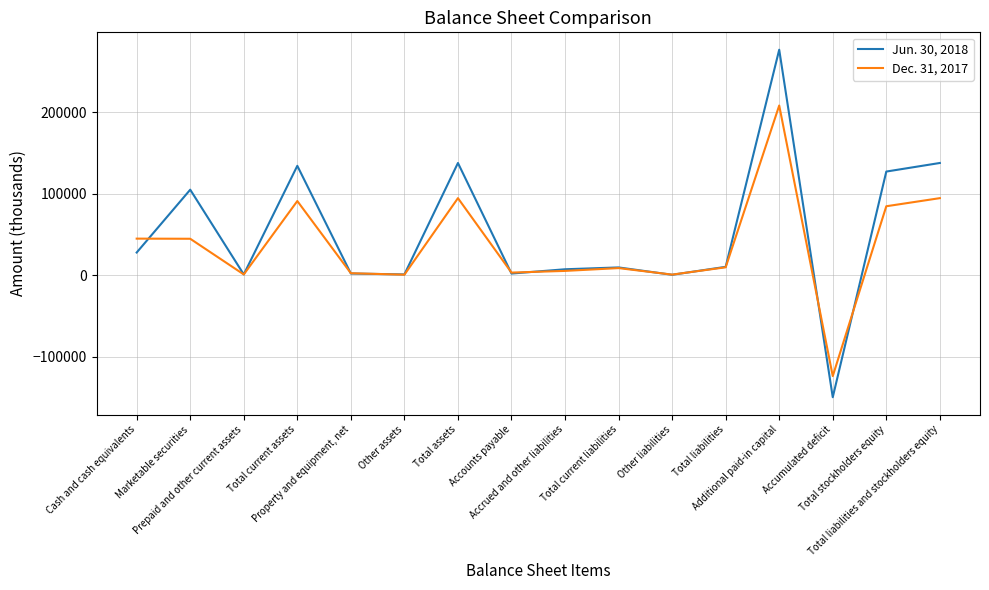

What is the minimum value shown in the chart?

-149466